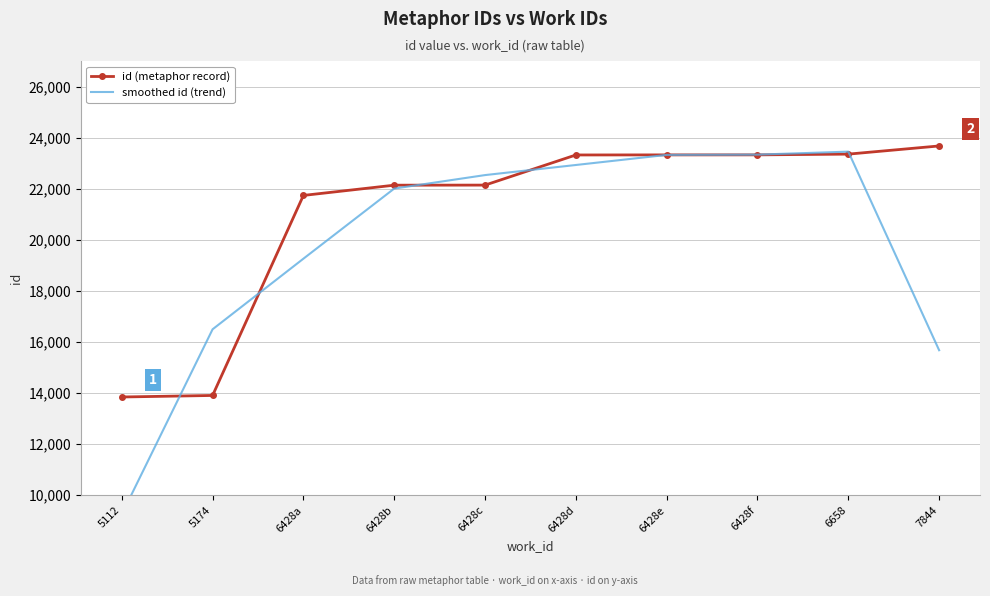

What is the label of the 5th point from the right?

6428d